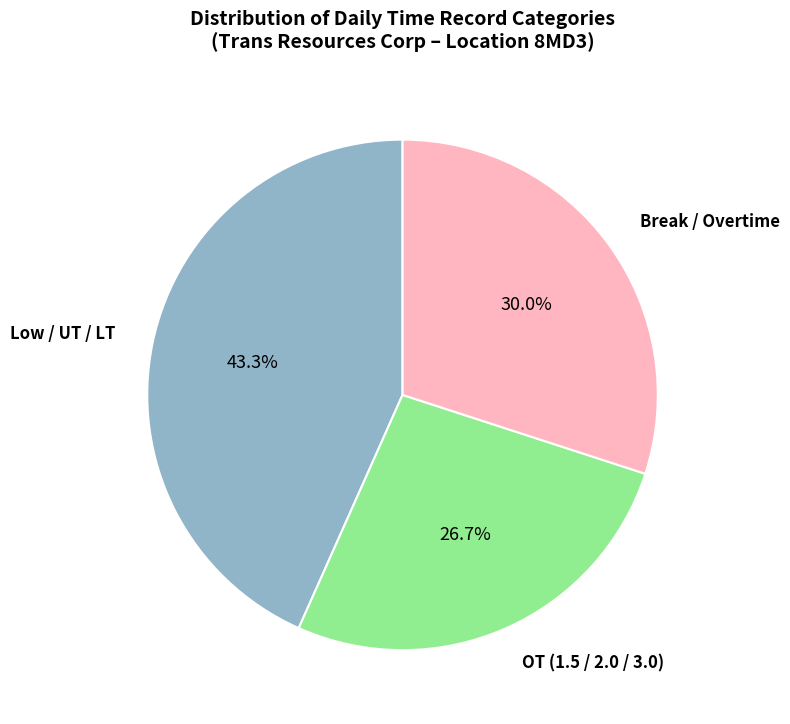

Does any single category account for the majority?

No